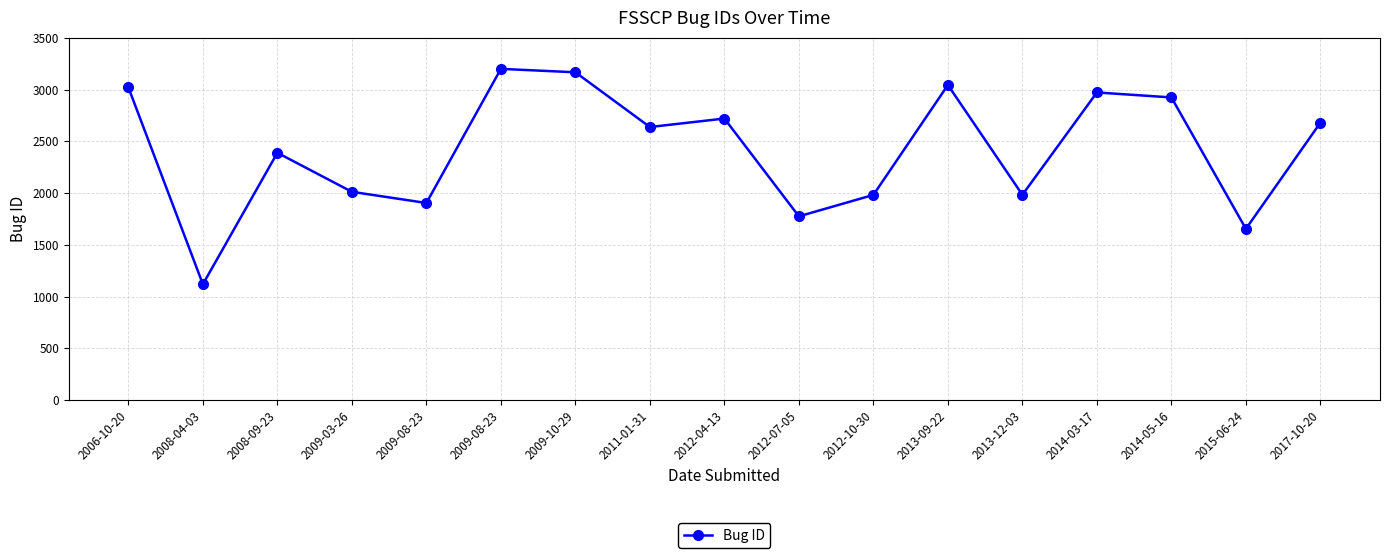

The chart shows a value of 5416 at 2009-10-29. True or false?

False